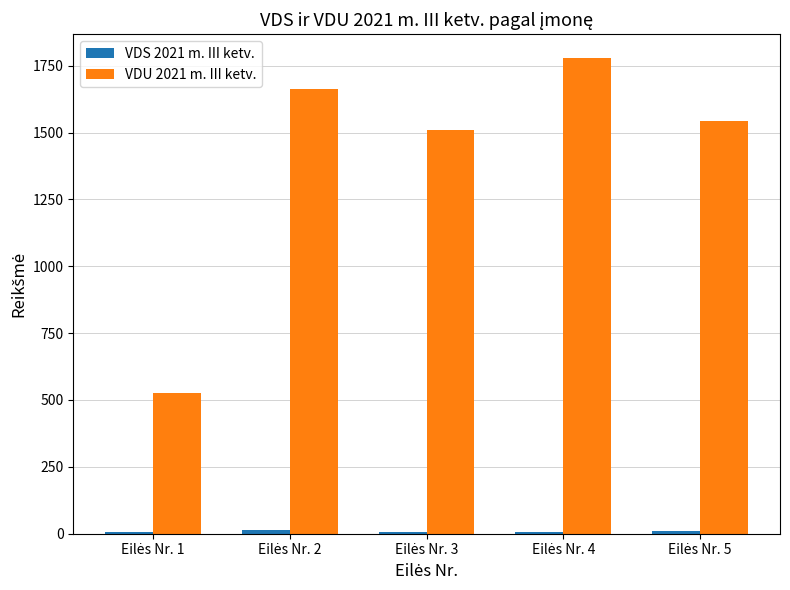

Which series has the largest total across all categories?

VDU 2021 m. III ketv.